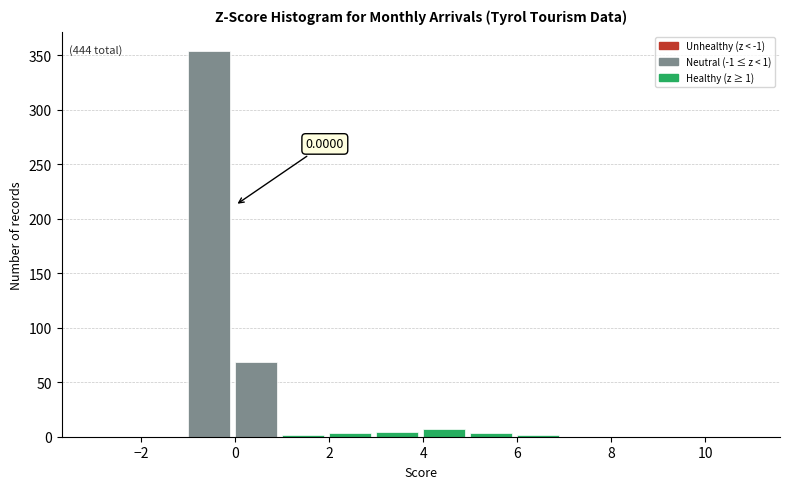

Over which range of the x-axis is the bar tallest?

-1 to 0